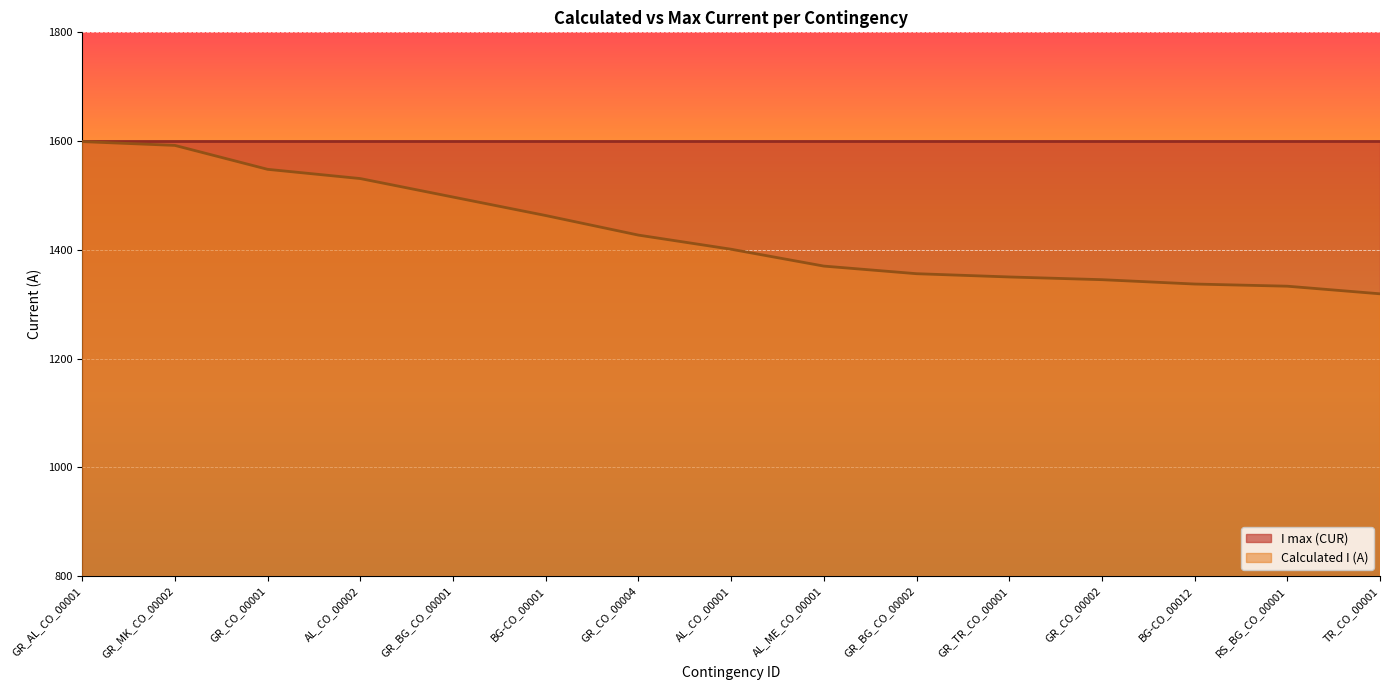

Reading left to right, extract all data points from this chart.

GR_AL_CO_00001=1599	GR_MK_CO_00002=1592	GR_CO_00001=1548	AL_CO_00002=1531	GR_BG_CO_00001=1497	BG-CO_00001=1463	GR_CO_00004=1427	AL_CO_00001=1401	AL_ME_CO_00001=1370	GR_BG_CO_00002=1356	GR_TR_CO_00001=1350	GR_CO_00002=1345	BG-CO_00012=1337	RS_BG_CO_00001=1333	TR_CO_00001=1319